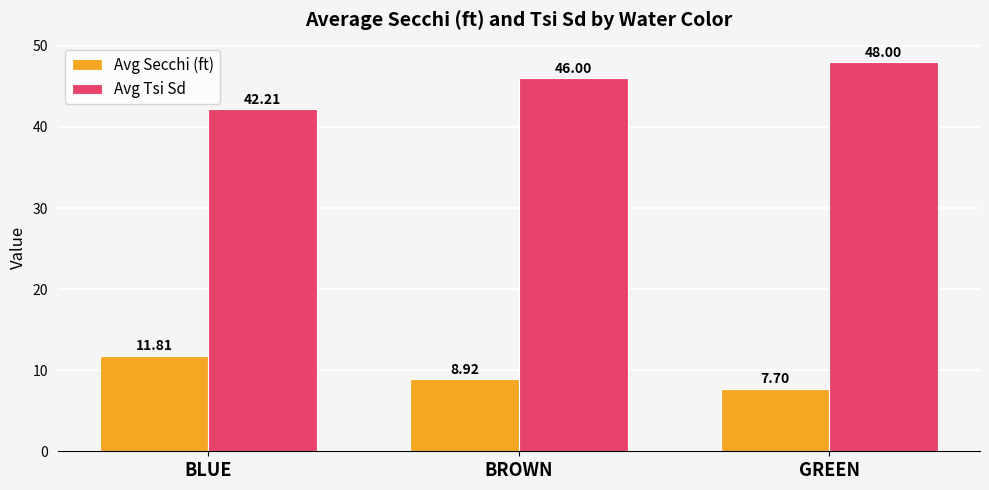

Is it true that Avg Tsi Sd equals 64.0 at BROWN?

False